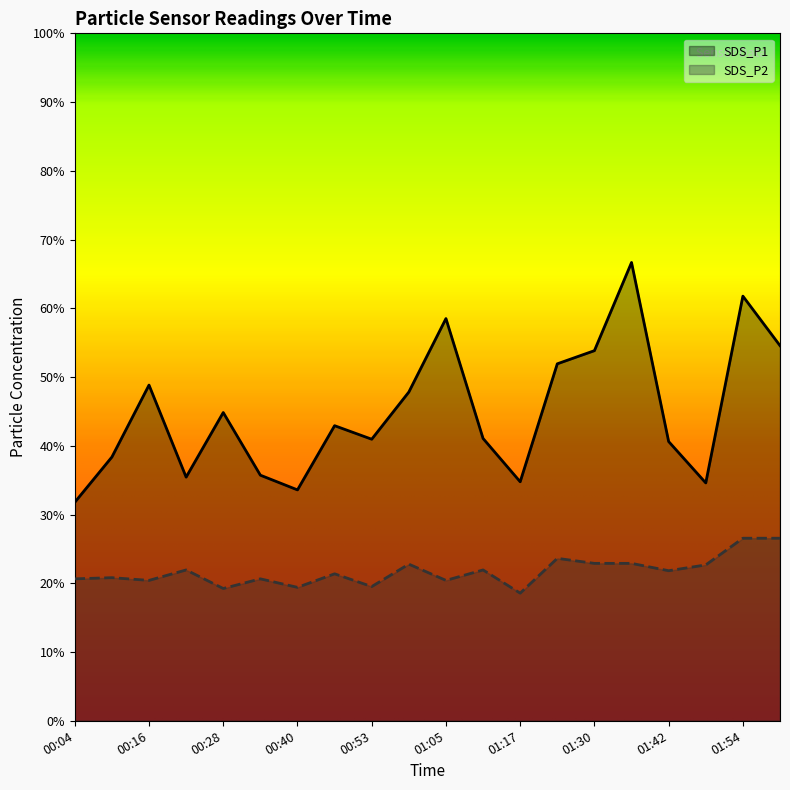

At which category is the sum across all series the highest?

01:36